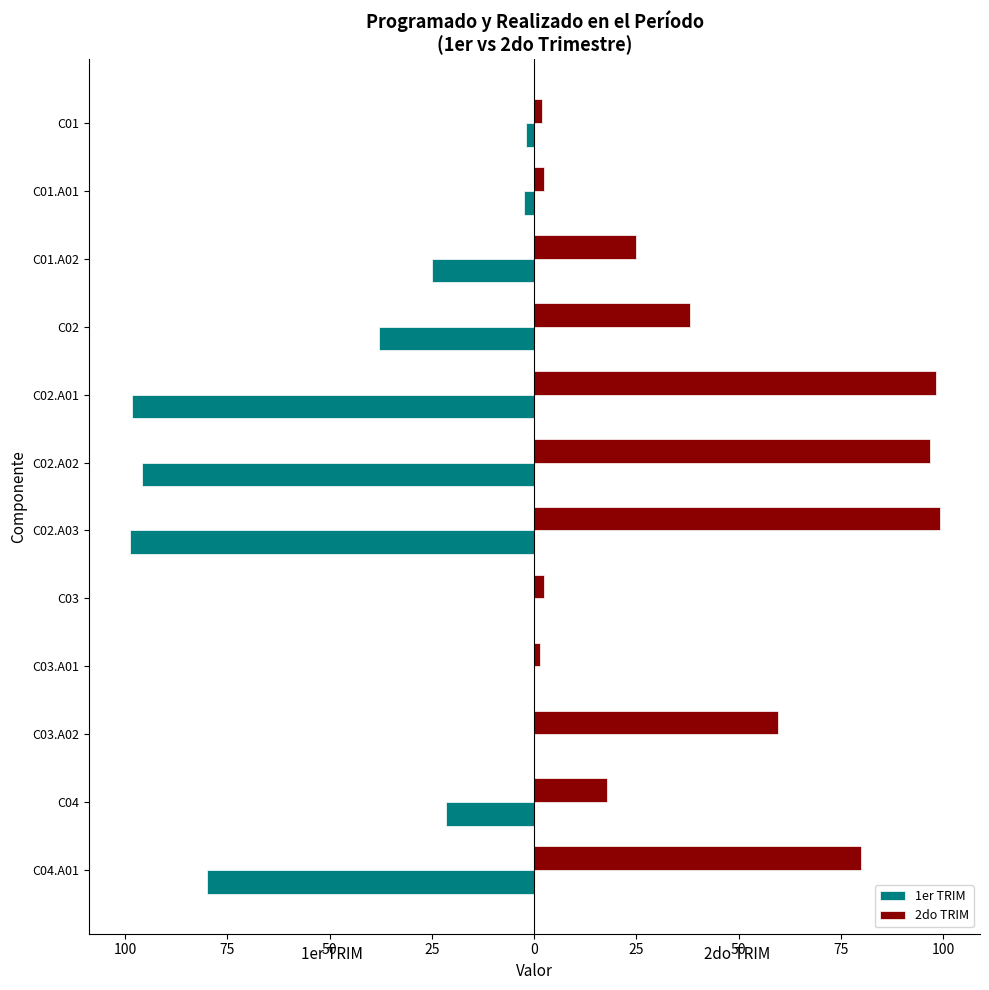

What are all the series names shown in the legend?

1er TRIM, 2do TRIM